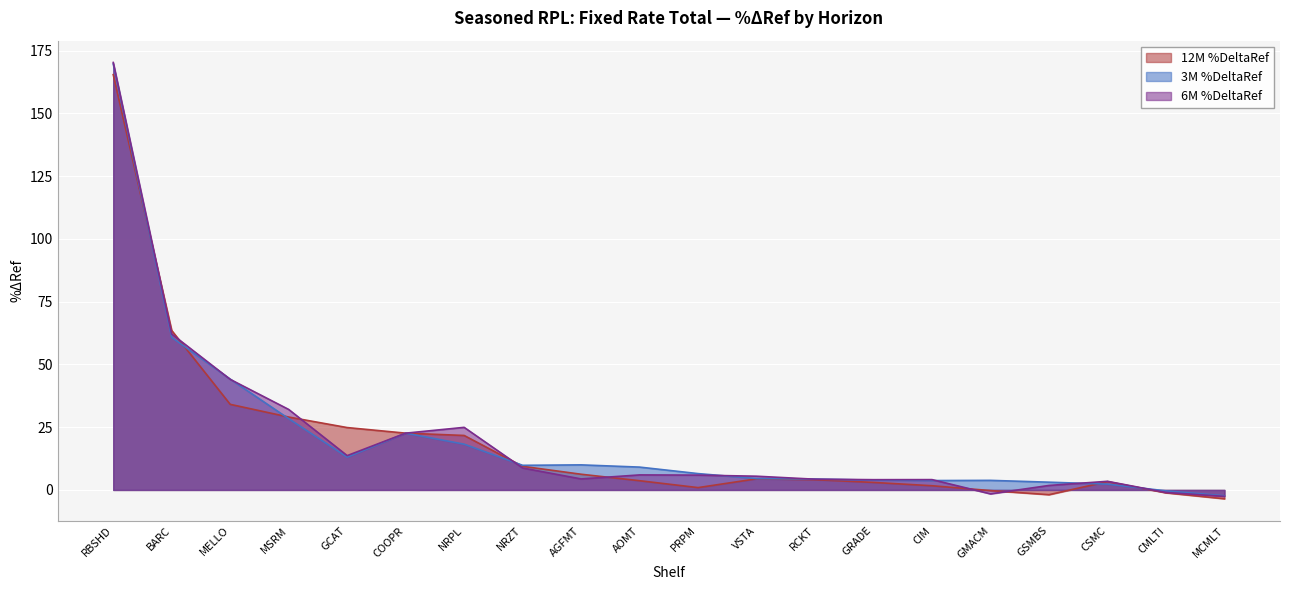

At which category does 12M %DeltaRef reach its first local valley?

PRPM